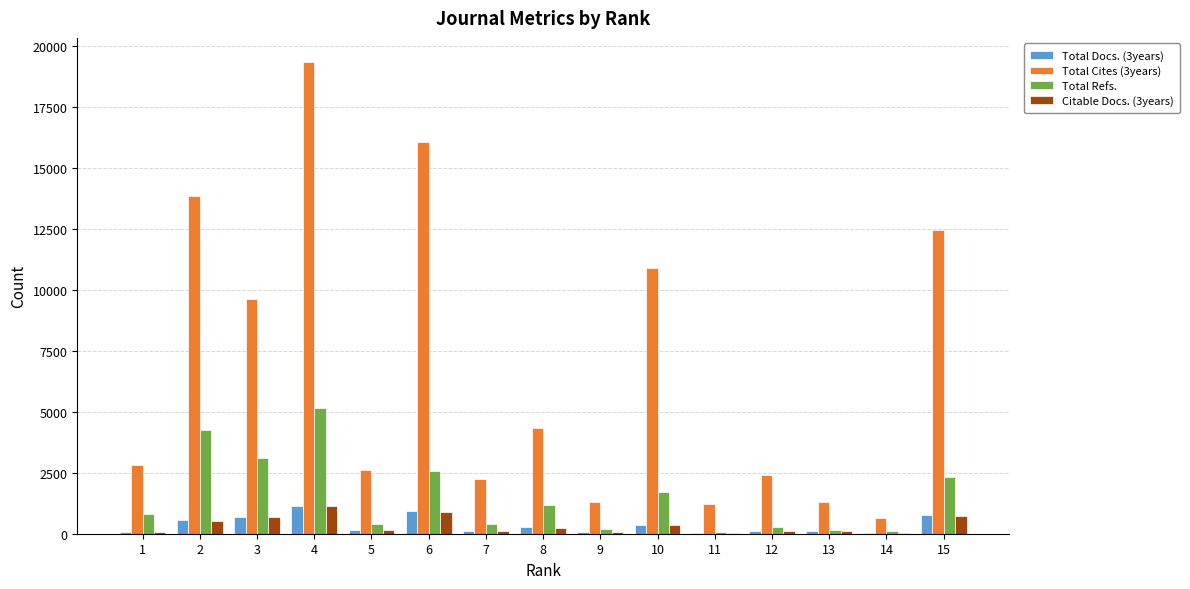

Is it true that Total Cites (3years) equals 5029 at 1?

False